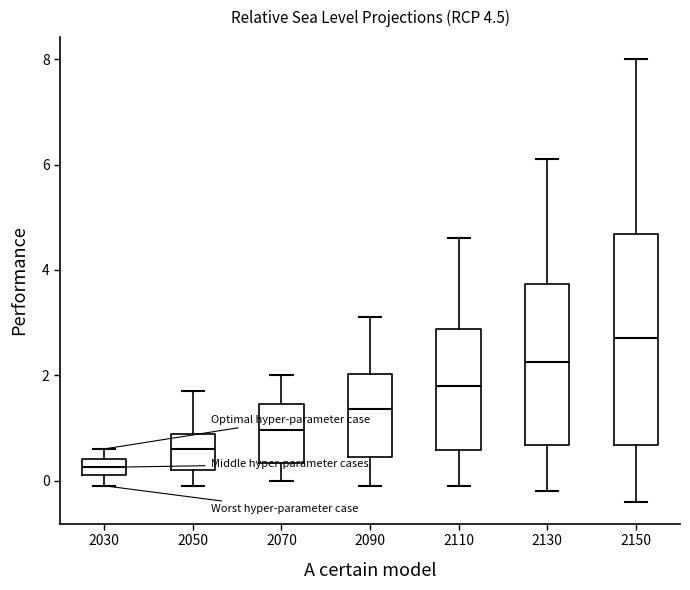

Which box is the tallest, from its lower edge to its upper edge?

2150